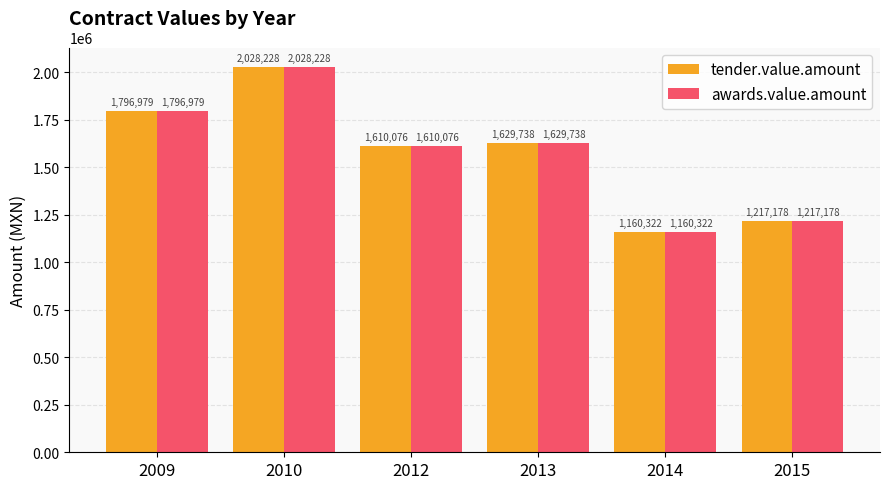

Where does the tender.value.amount series first go above 1629737?

2009